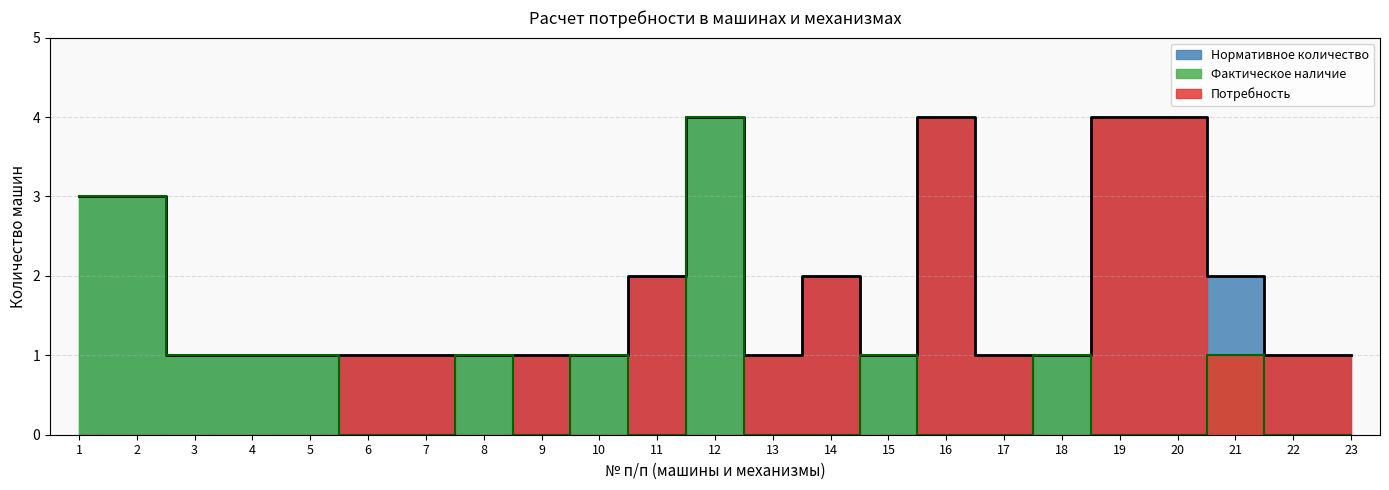

At how many categories does at least one series exceed 3?

4